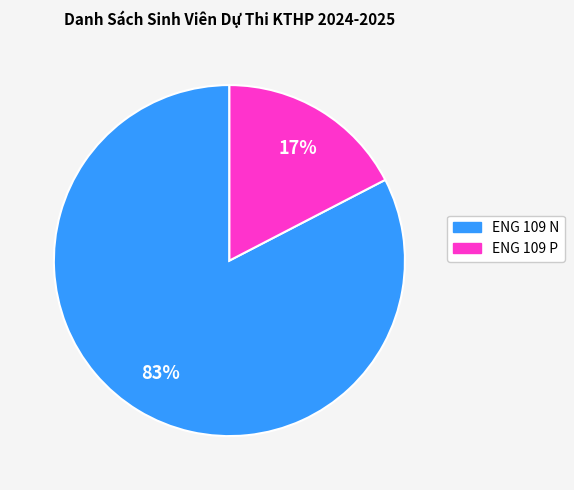

Which slice is the largest?

ENG 109 N